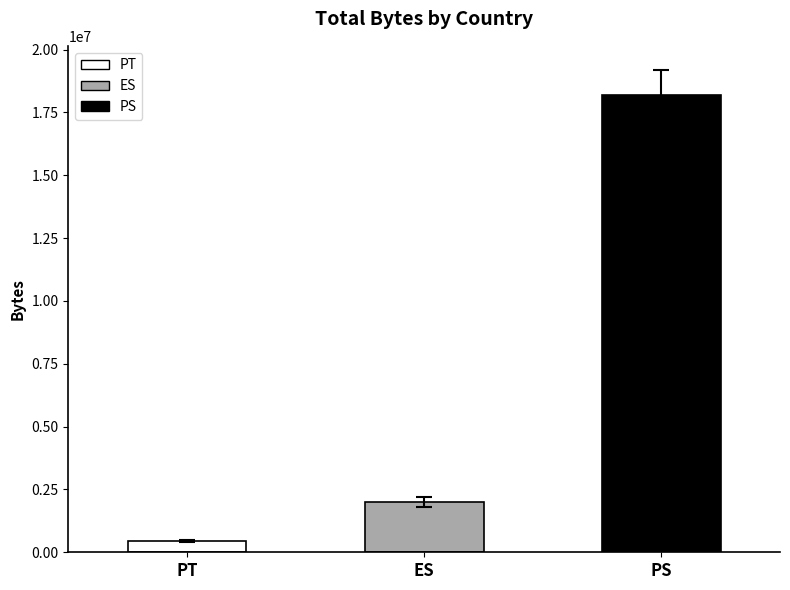

What is the approximate value at PT, to the nearest 50?

447050